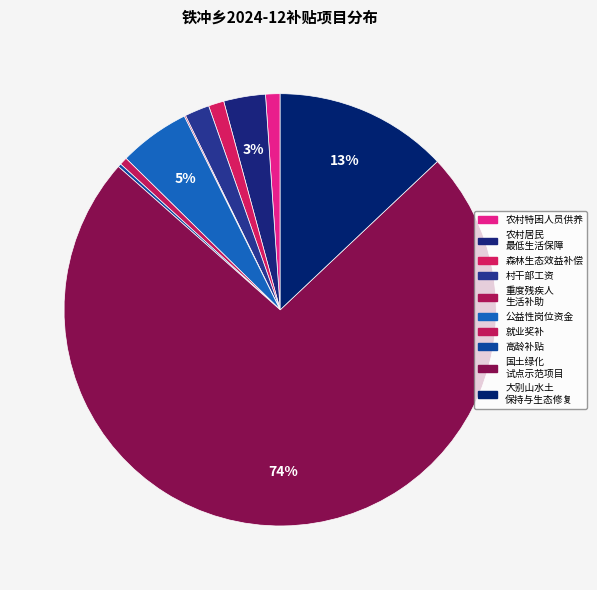

Which category has the biggest portion of the pie?

国土绿化试点示范项目